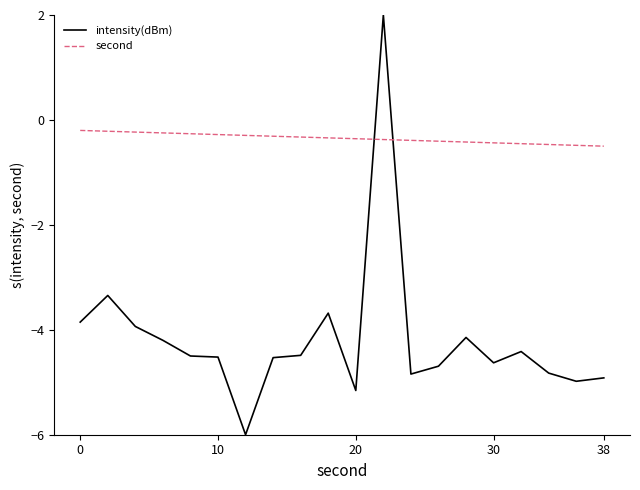

Rank the series by their average value, from lowest to highest.

intensity(dBm), second